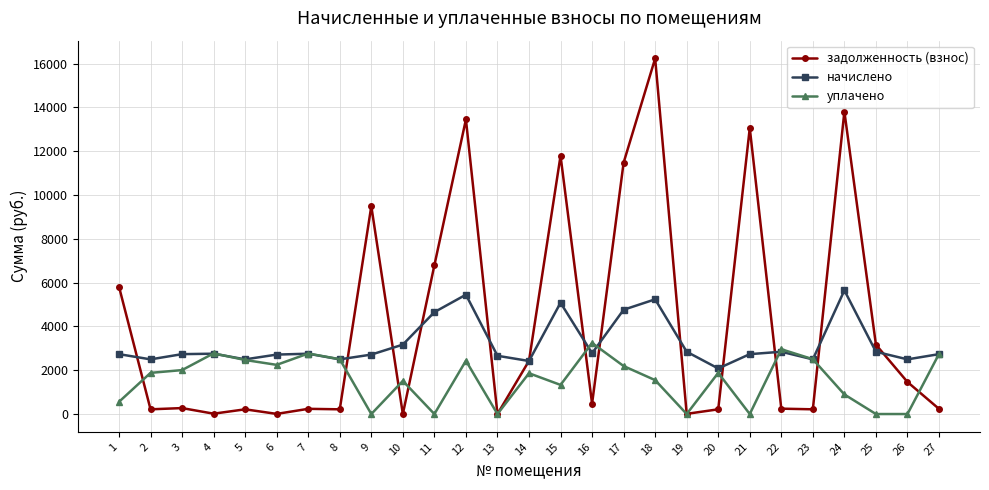

Which series has the largest range (max minus min)?

задолженность (взнос)